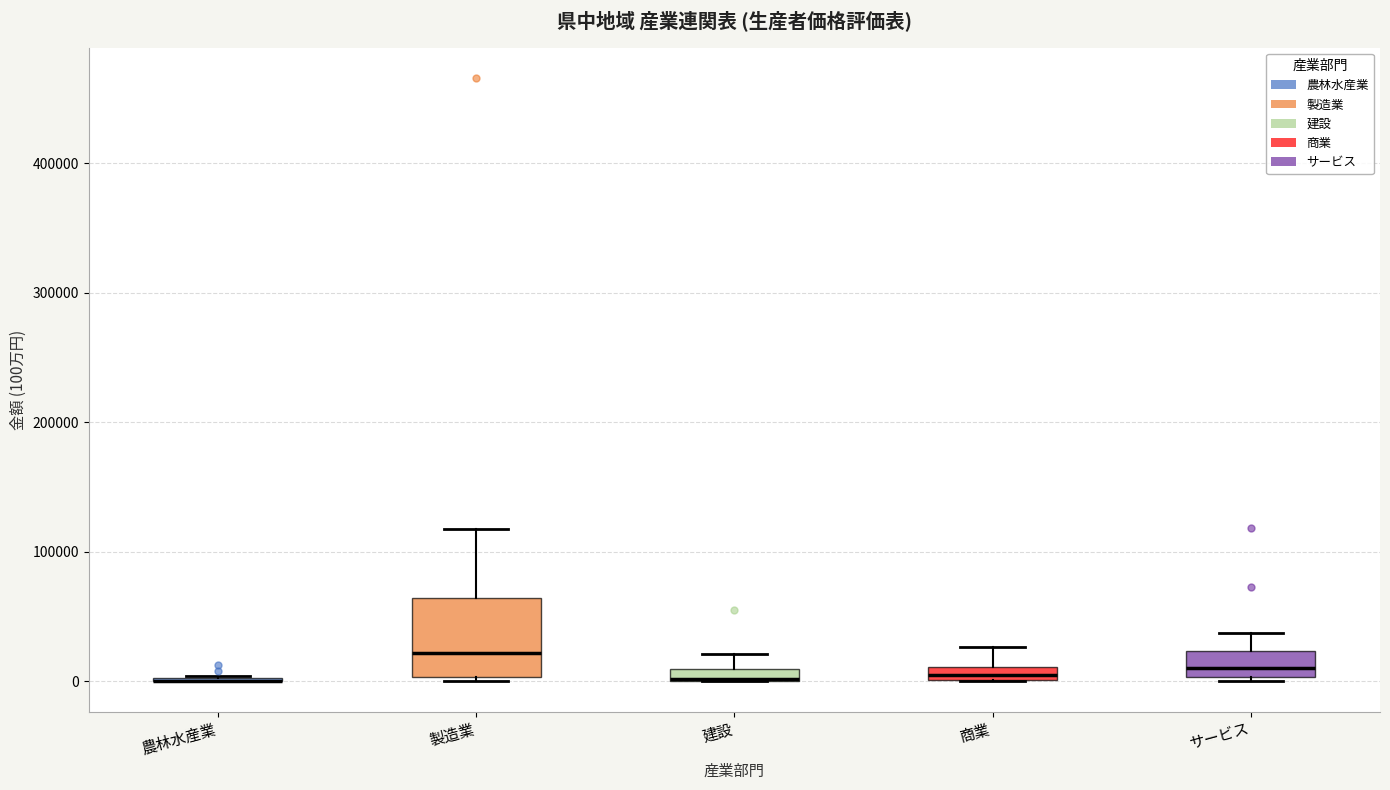

Which box is the tallest, from its lower edge to its upper edge?

製造業